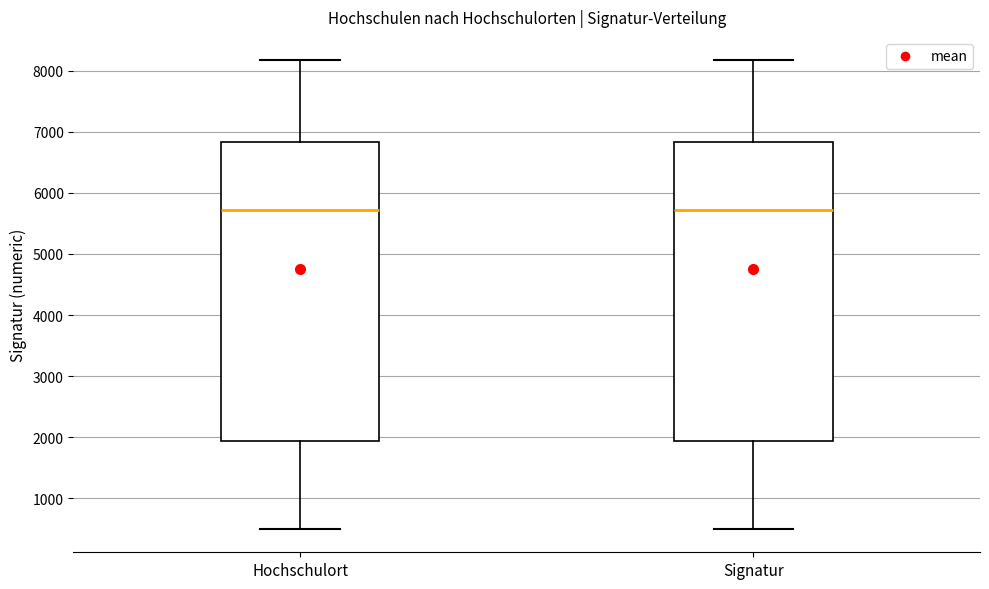

Reading left to right, transcribe this box plot: for each box, give where its median line is, the range the box spans, and where its two whiskers end, as read against the y-axis. The values are not printed on the chart, so give them approximately, as read against the axis.

Hochschulort: median 5700, box 1900 to 6800, whiskers 500 to 8200
Signatur: median 5700, box 1900 to 6800, whiskers 500 to 8200